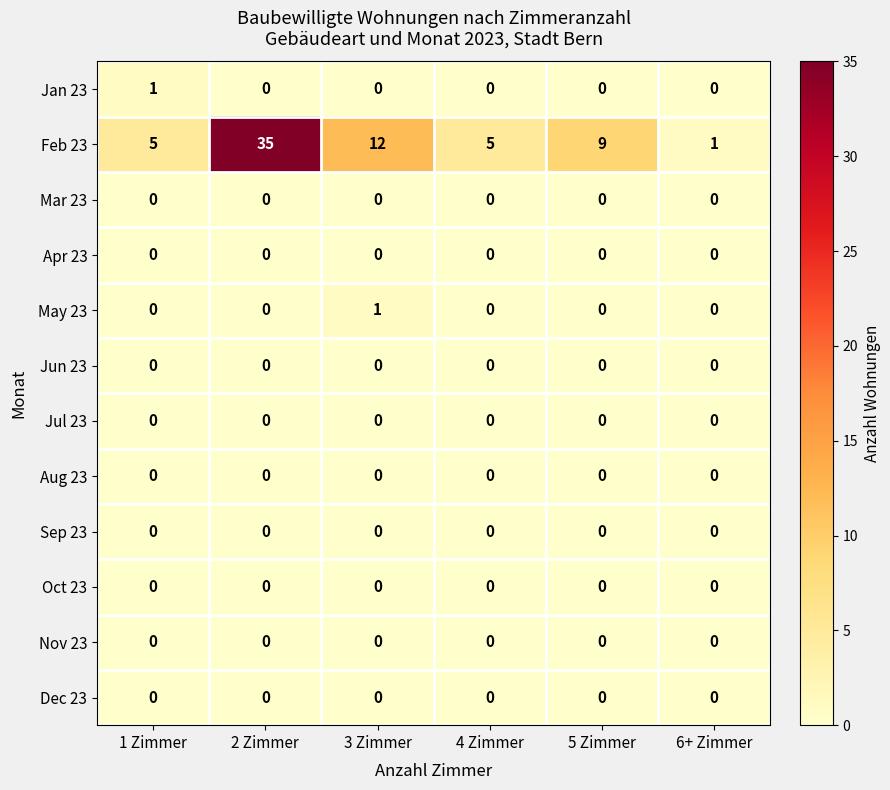

Which series changed the most between 3 Zimmer and 6+ Zimmer?

Feb 23